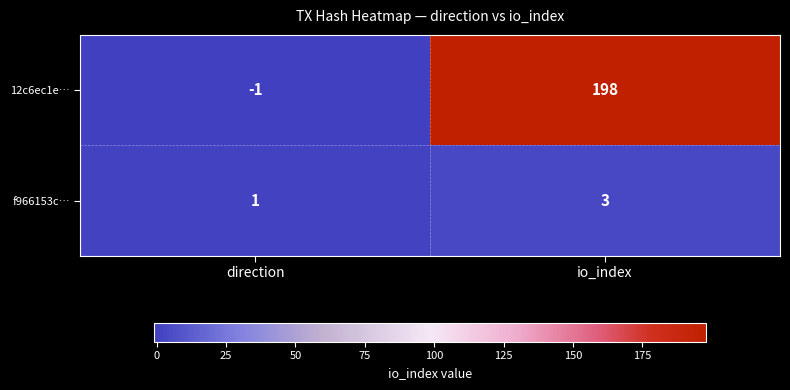

True or false: 12c6ec1e… has a value of -1 at direction.

True